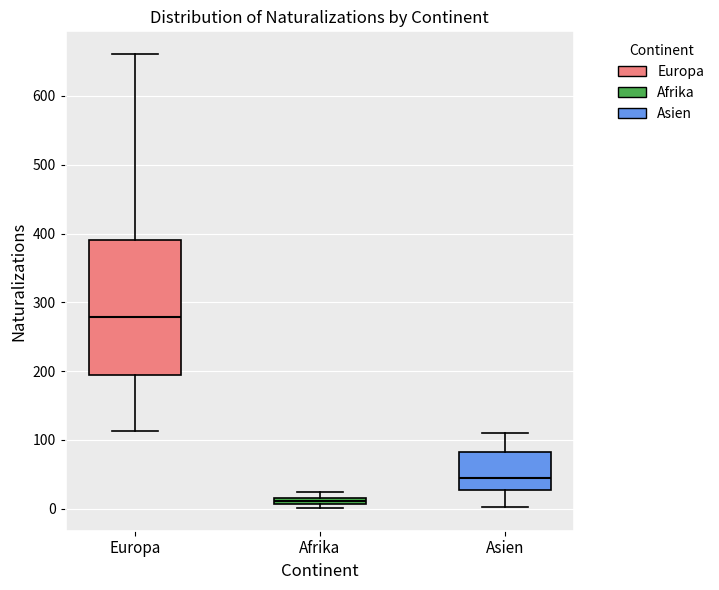

Which box has the highest median line?

Europa